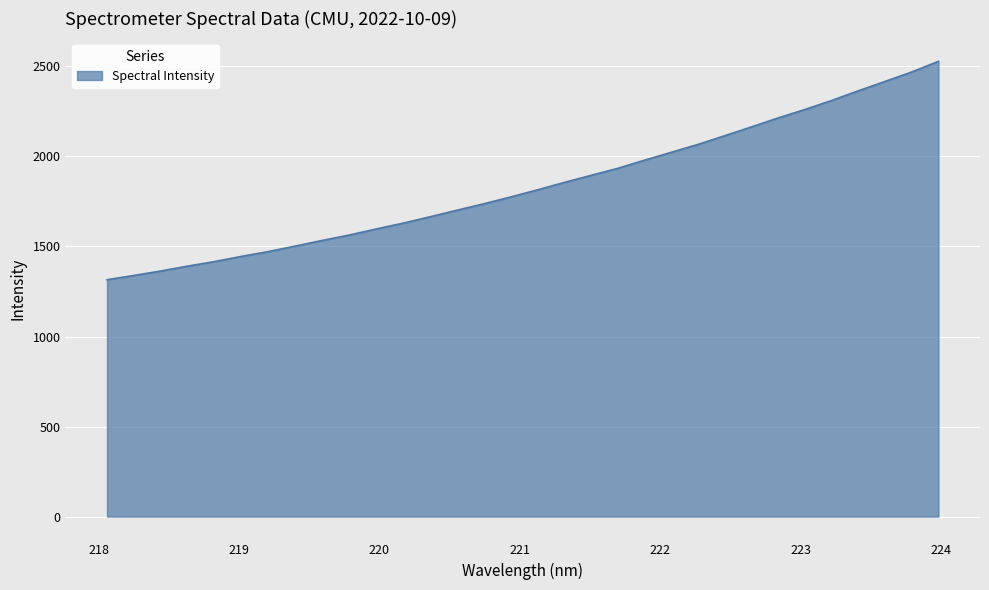

What is the minimum value shown in the chart?

1315.4